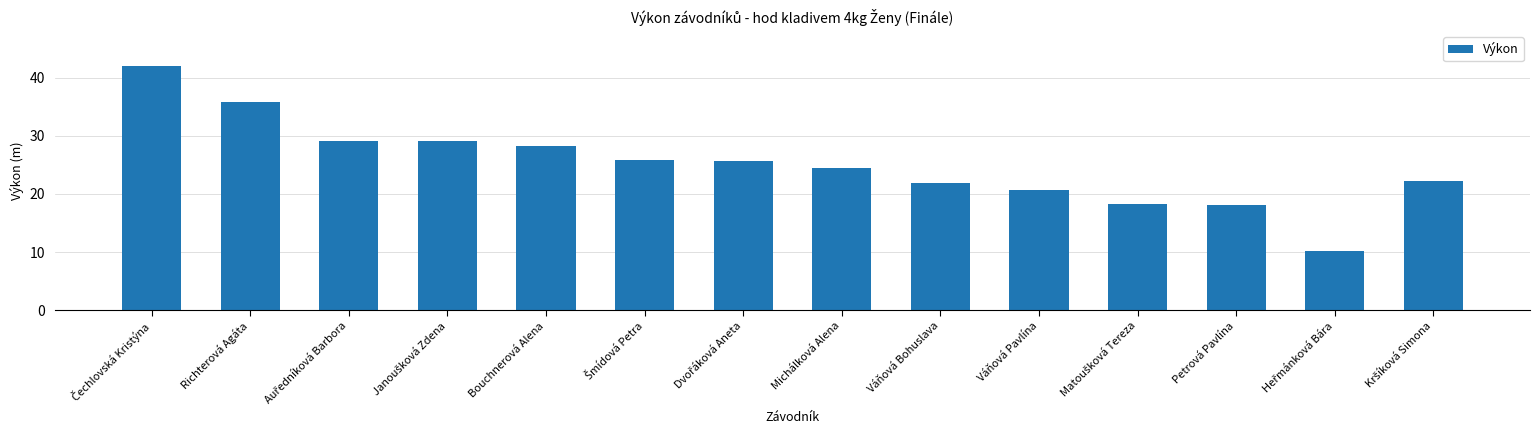

How many data points are above 25?

7